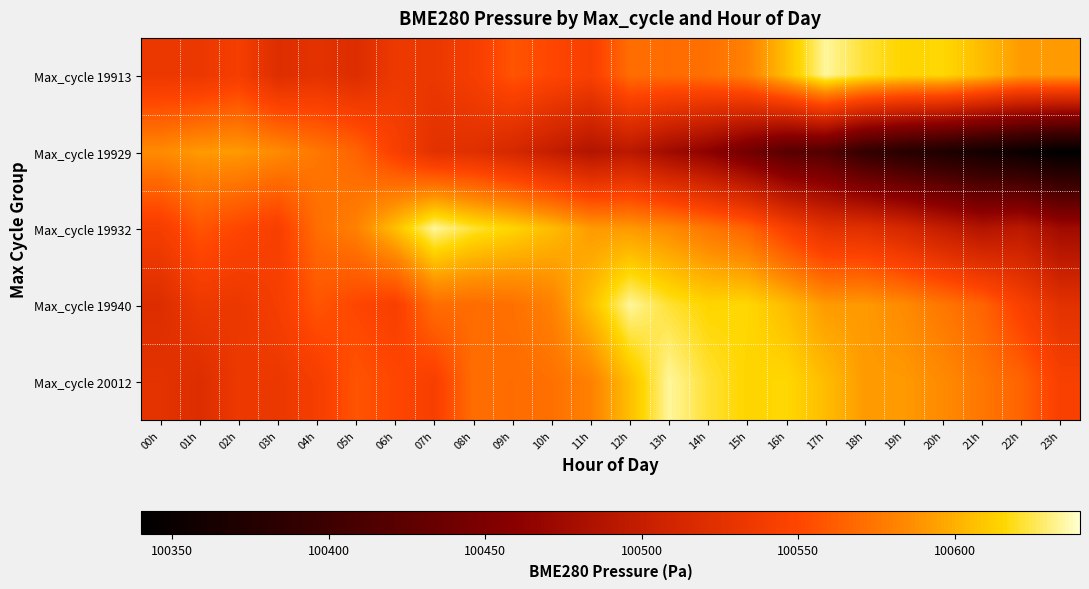

Which series has the largest total across all categories?

Max_cycle 20012